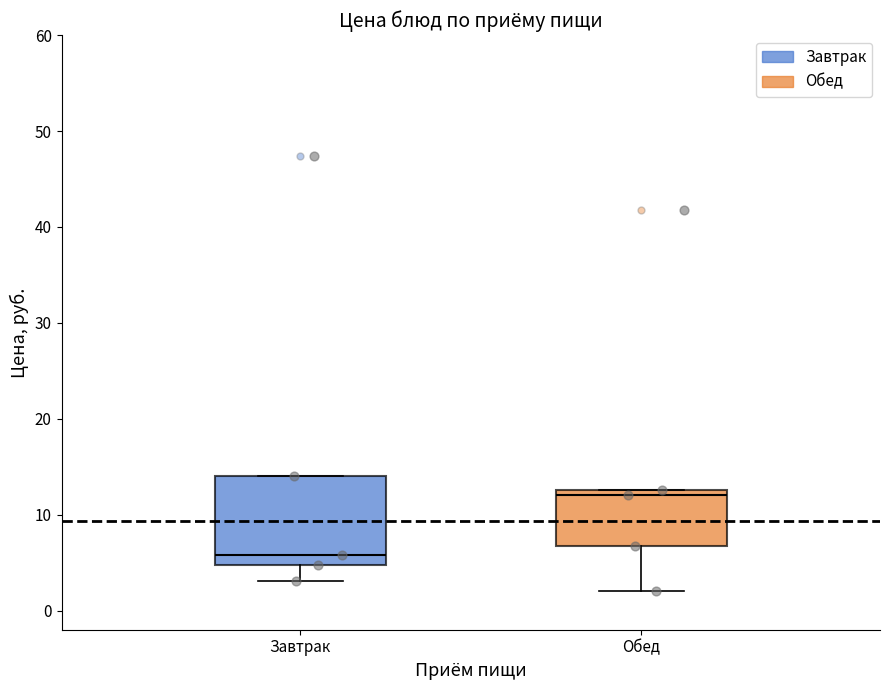

Comparing the boxes themselves (not the whiskers), which one is the tallest?

Завтрак